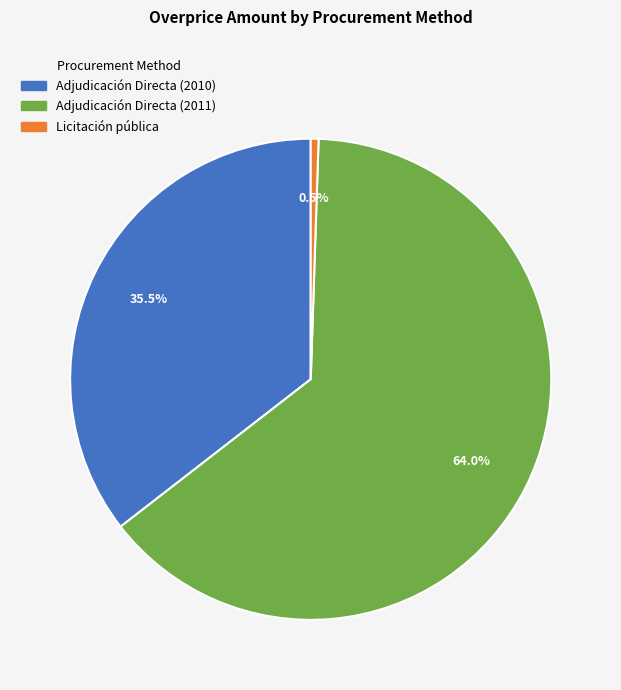

Approximately how many times larger is the value at Adjudicación Directa (2011) compared to Adjudicación Directa (2010)?

1.8